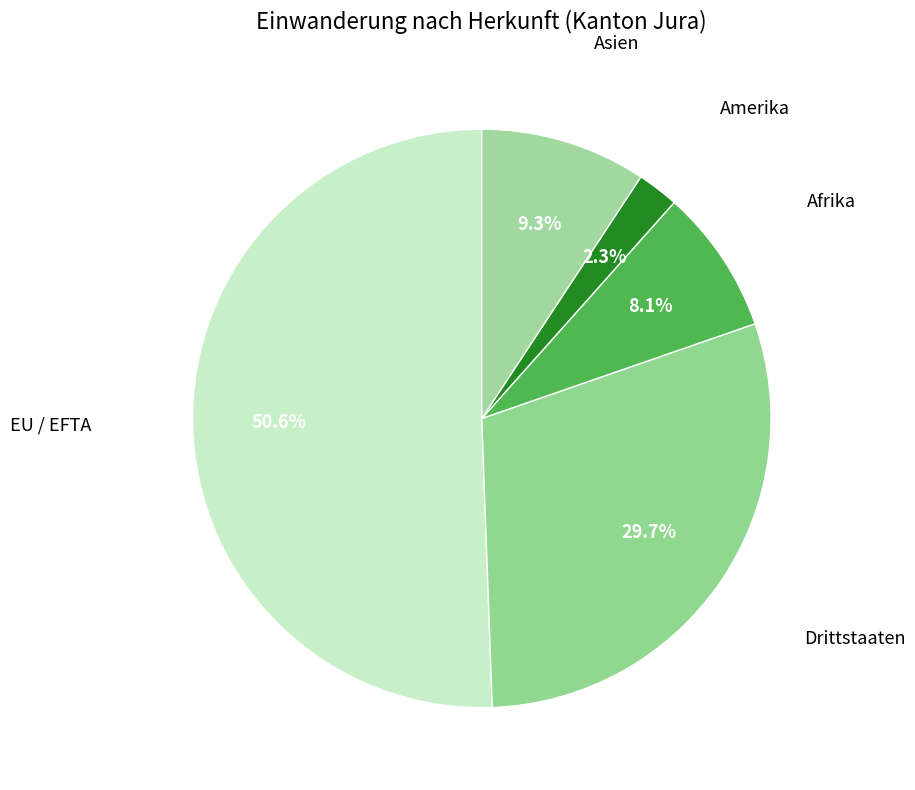

How many segments does this pie chart have?

5